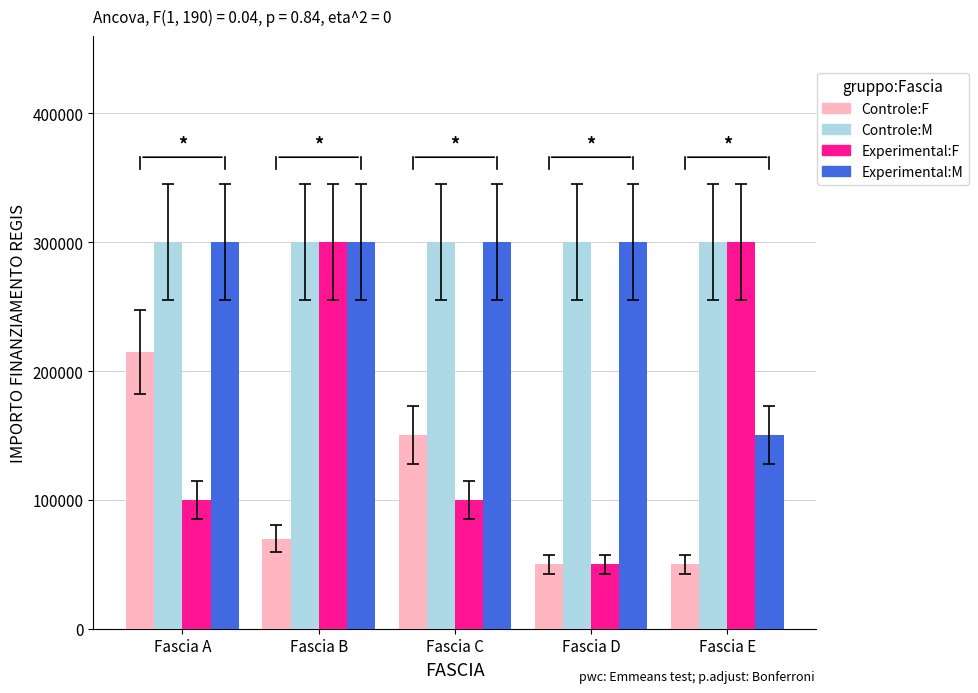

Reading left to right, transcribe all the data shown in this chart.

Controle:F: 214800	70000	150000	50000	50000
Controle:M: 300000	300000	300000	300000	300000
Experimental:F: 100000	300000	100000	50000	300000
Experimental:M: 300000	300000	300000	300000	150000